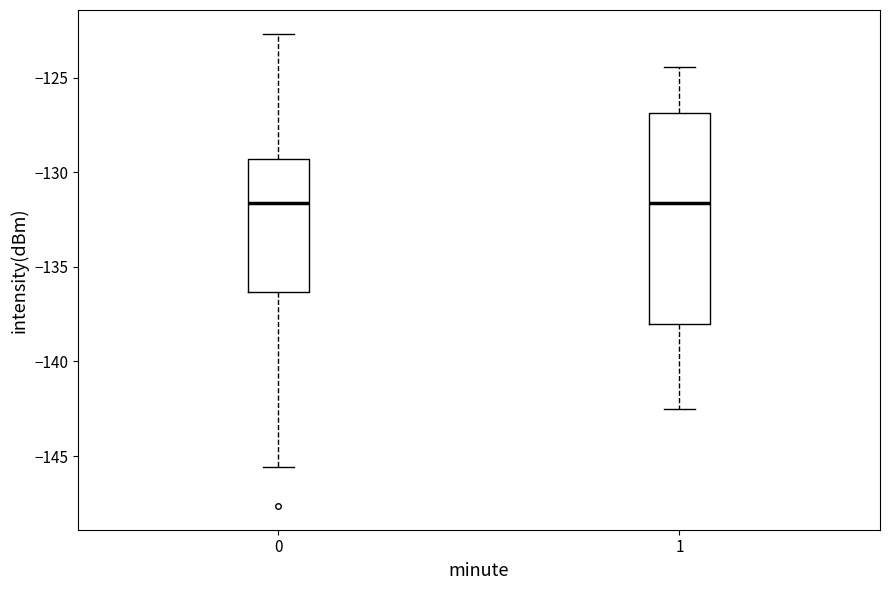

Reading left to right, transcribe this box plot: for each box, give where its median line is, the range the box spans, and where its two whiskers end, as read against the y-axis. The values are not printed on the chart, so give them approximately, as read against the axis.

0: median -131.5, box -136.5 to -129.5, whiskers -145.5 to -122.5
1: median -131.5, box -138.0 to -127.0, whiskers -142.5 to -124.5